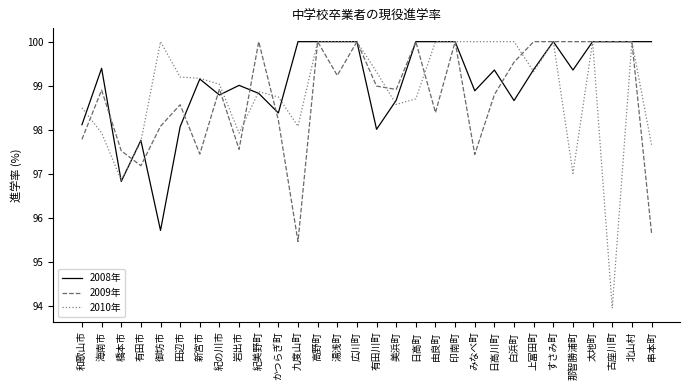

Which series changed the most between すさみ町 and 串本町?

2009年